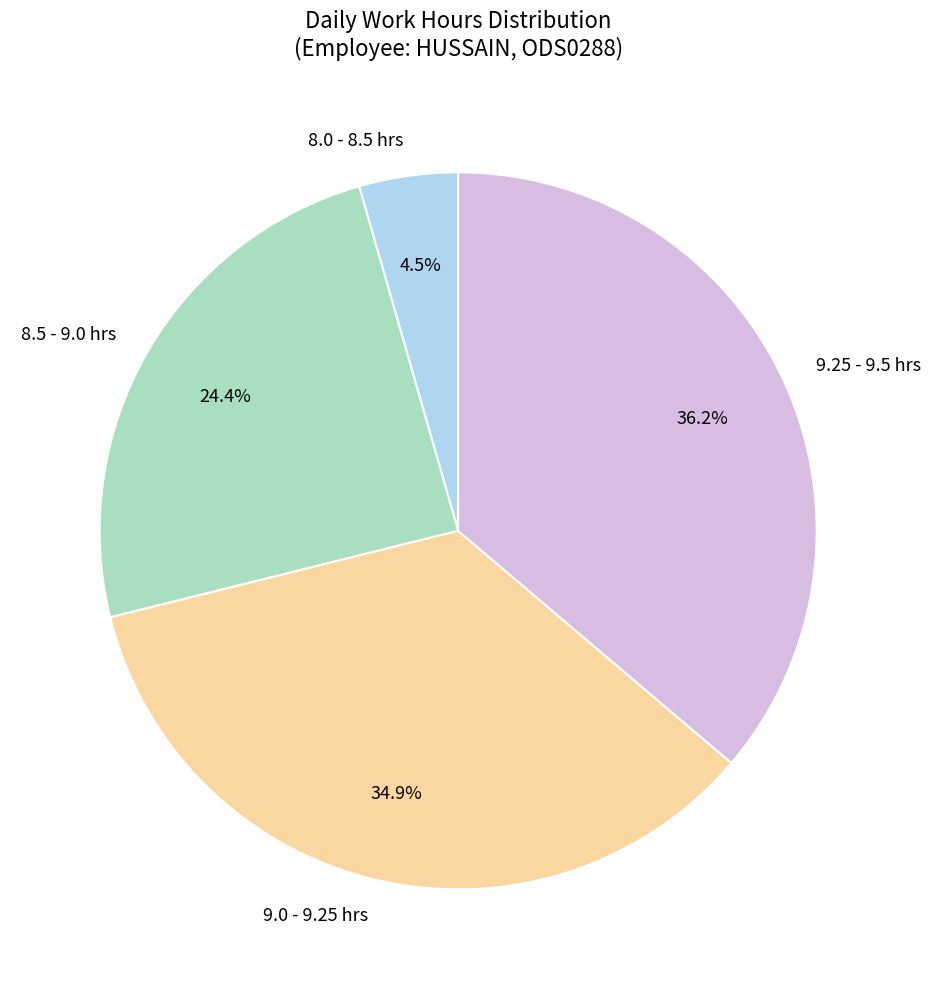

To the nearest percent, what is the average slice percentage?

25%